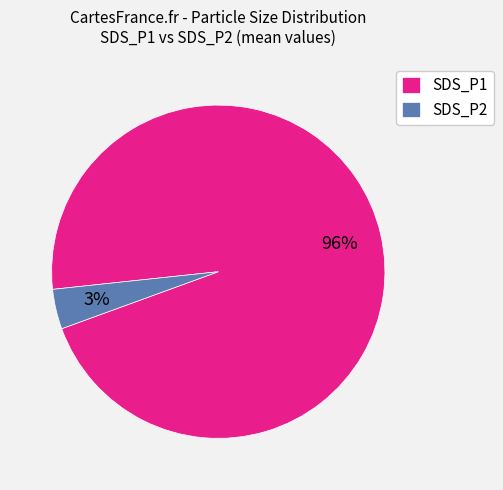

Which slice is the smallest?

SDS_P2